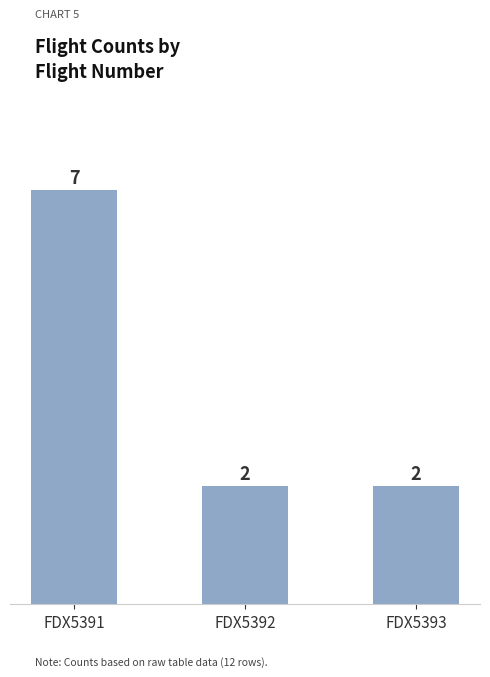

What is the approximate value at FDX5393?

2